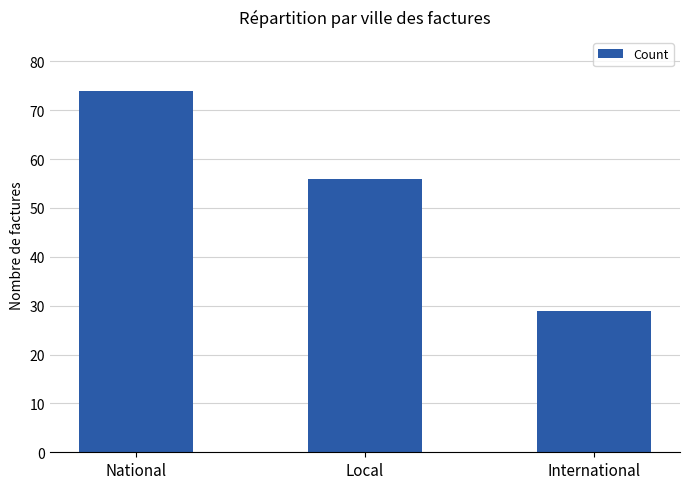

What is the label of the 2nd bar from the right?

Local